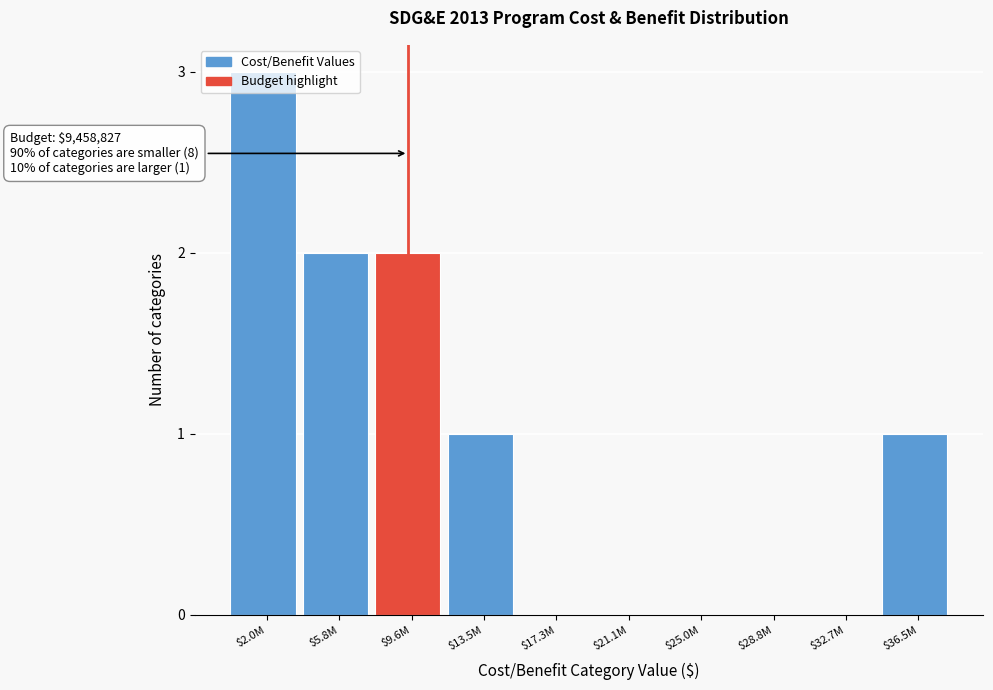

The value at $13.5M is 1. True or false?

True